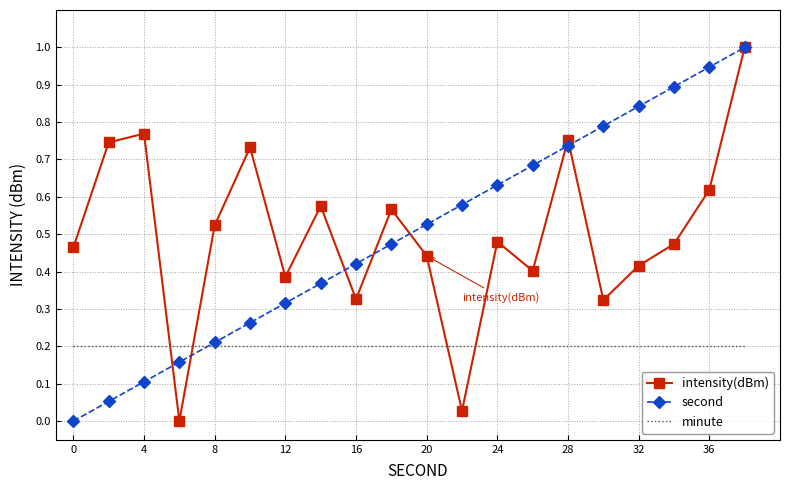

How many values in intensity(dBm) are above zero?

19